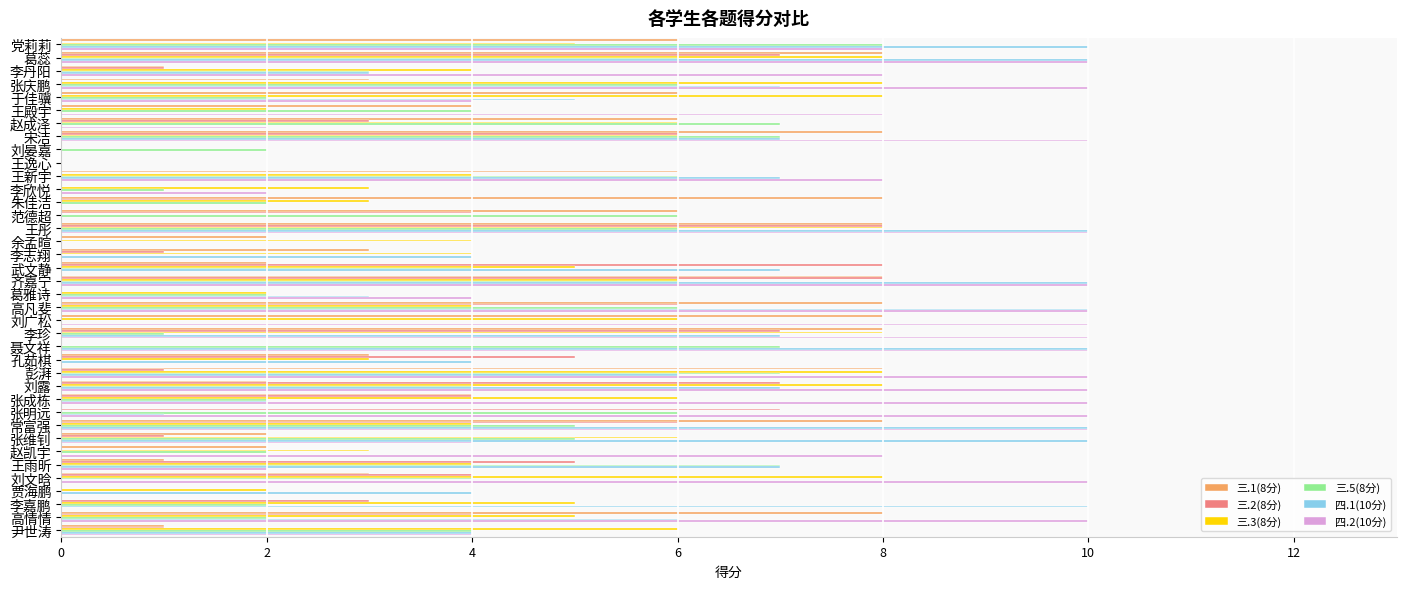

Count the number of data series in this chart.

6